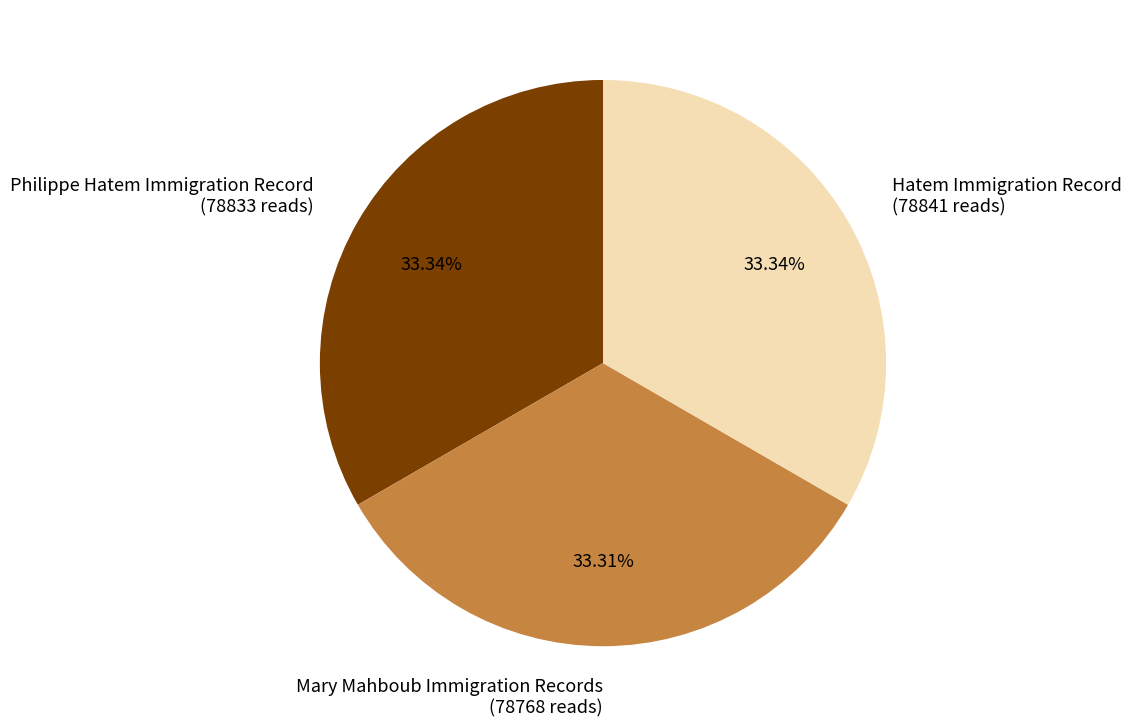

What is the ratio of the value at Hatem Immigration Record (78841 reads) to the value at Philippe Hatem Immigration Record (78833 reads)?

1.0